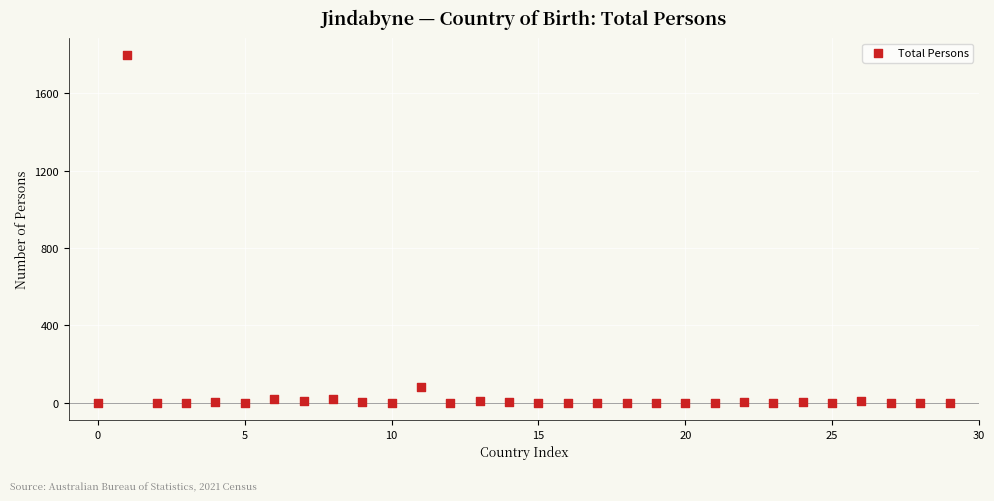

What Y value in the scatter plot is closest to 897?

80